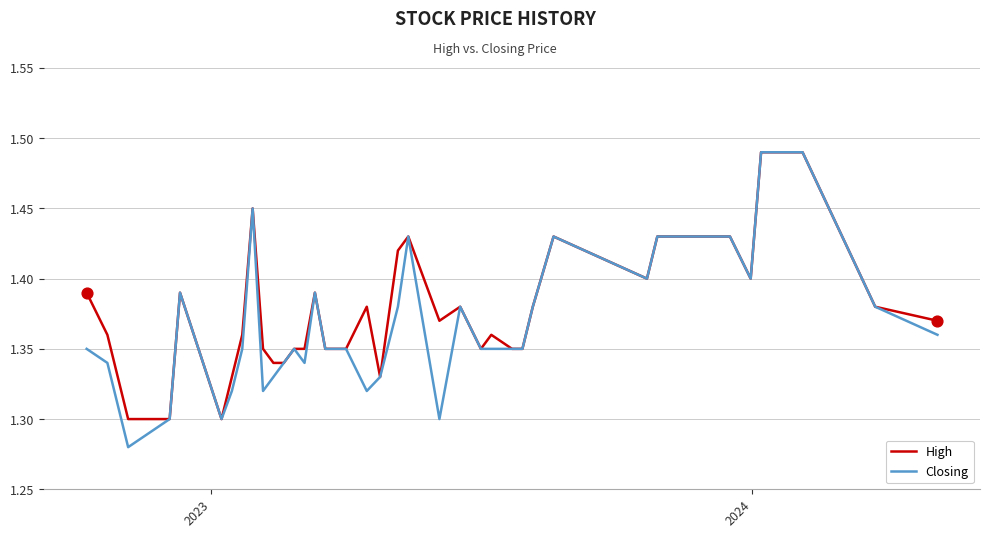

Which series has the largest range (max minus min)?

Closing